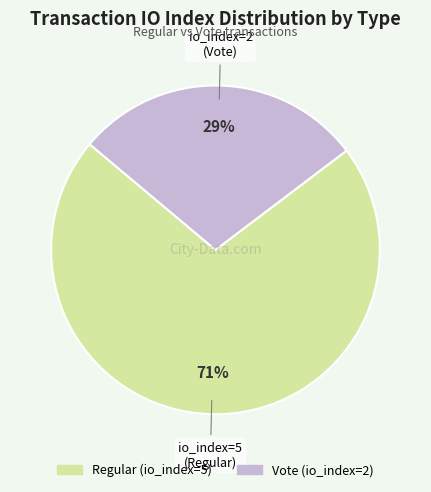

Which category has the smallest portion of the pie?

Vote (io_index=2)